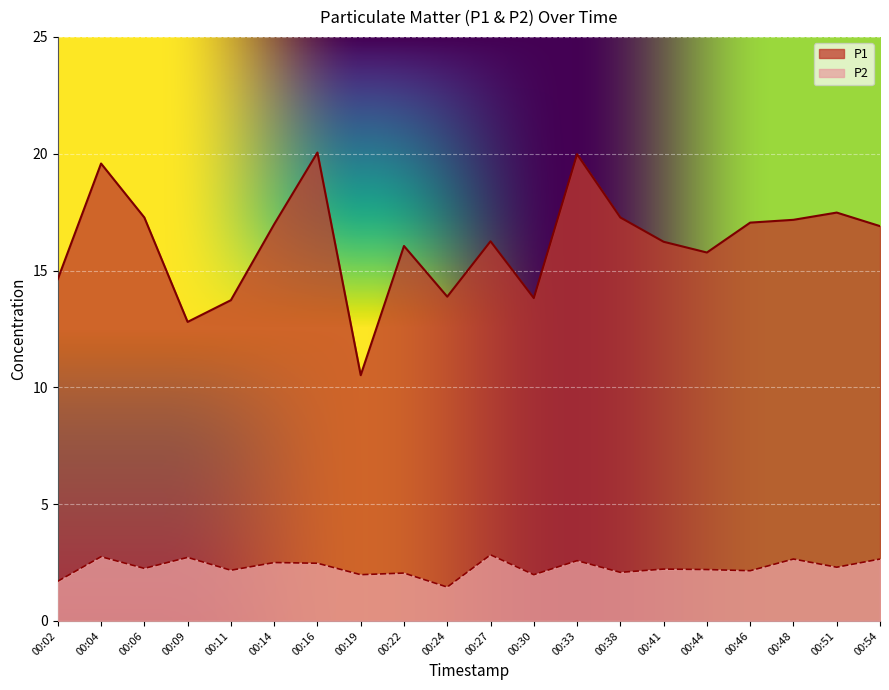

At which category is the sum across all series the highest?

00:33